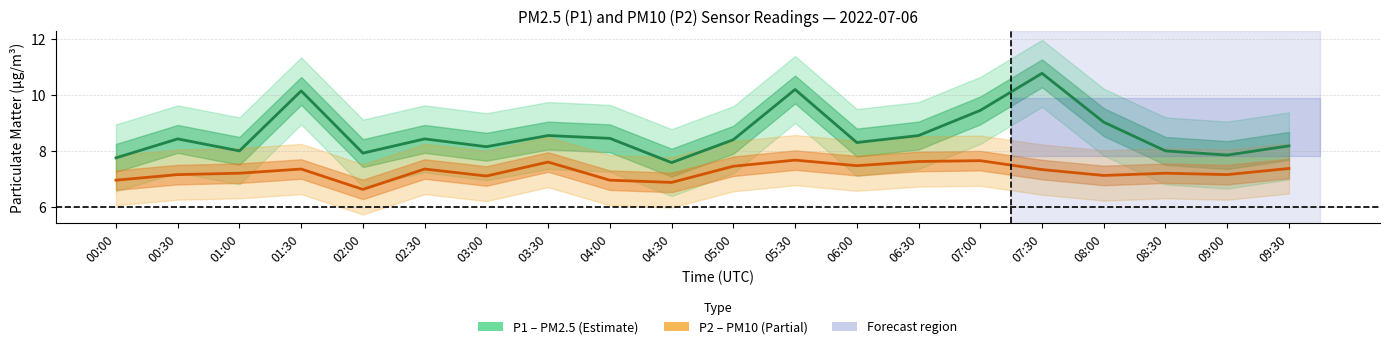

Count the number of data series in this chart.

2